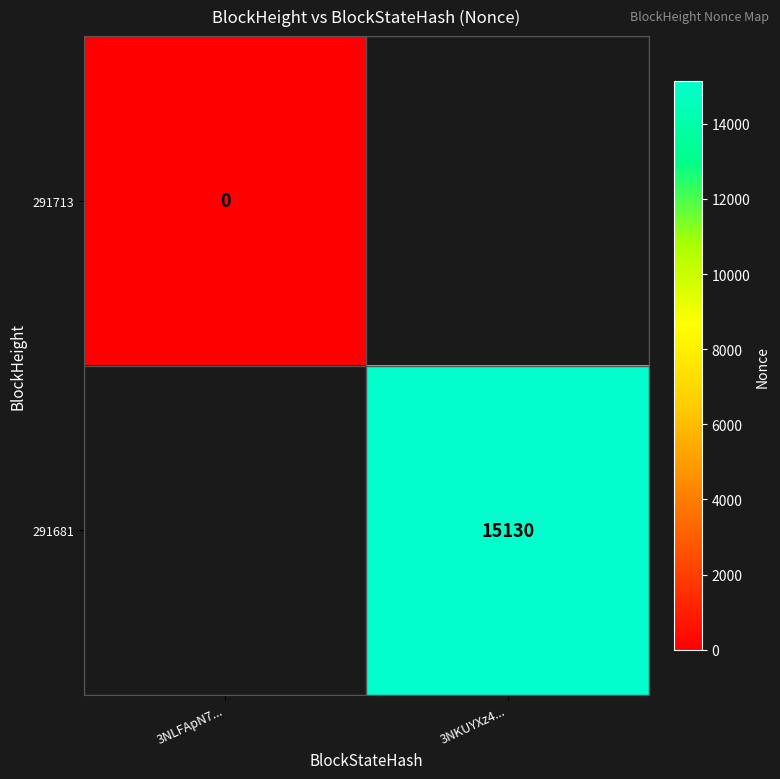

Which label corresponds to the largest value in the chart?

3NKUYXz4...